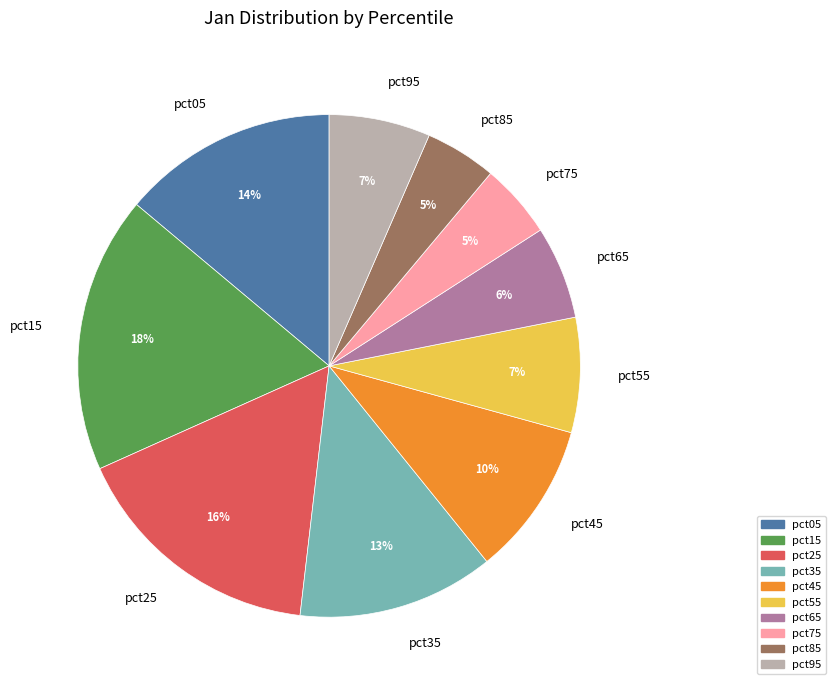

Between pct35 and pct25, which is larger?

pct25